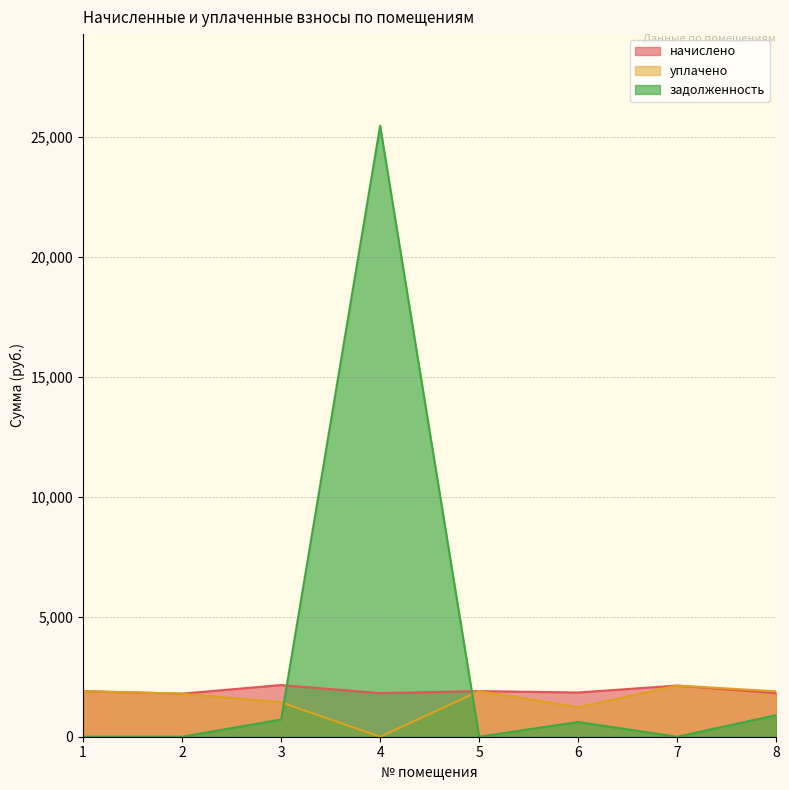

Which series has the largest range (max minus min)?

задолженность